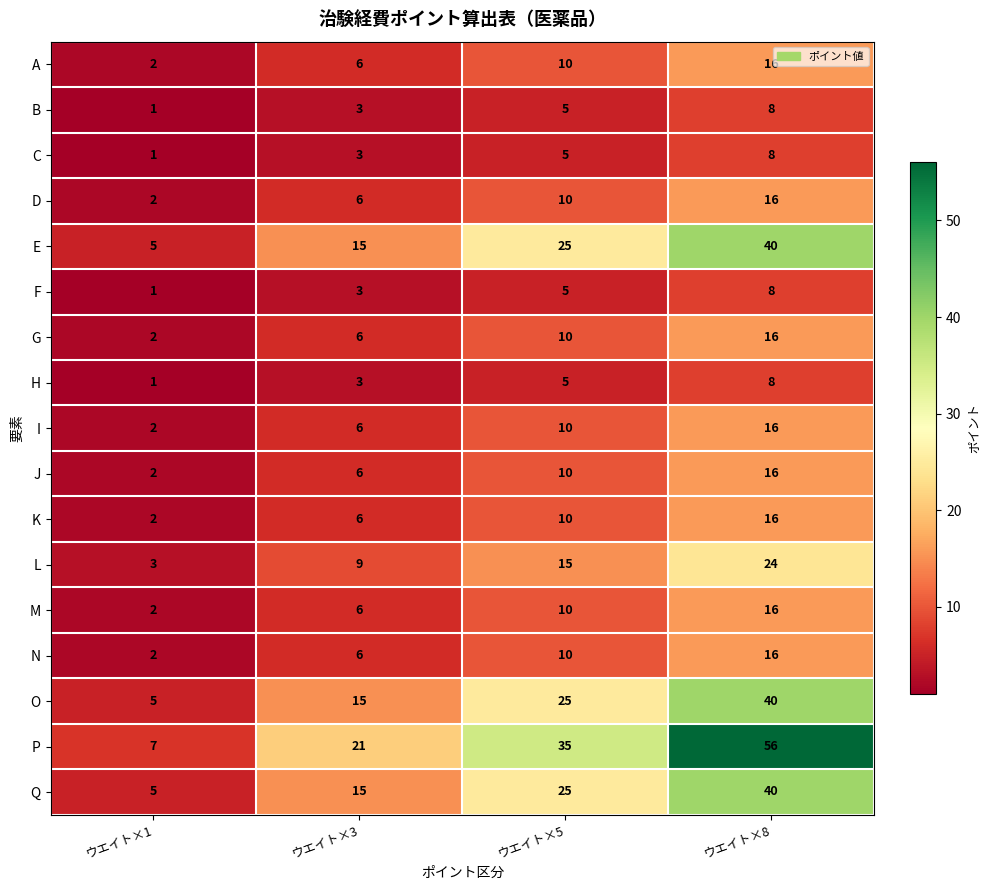

Which series changed the most between ウエイト×3 and ウエイト×5?

P